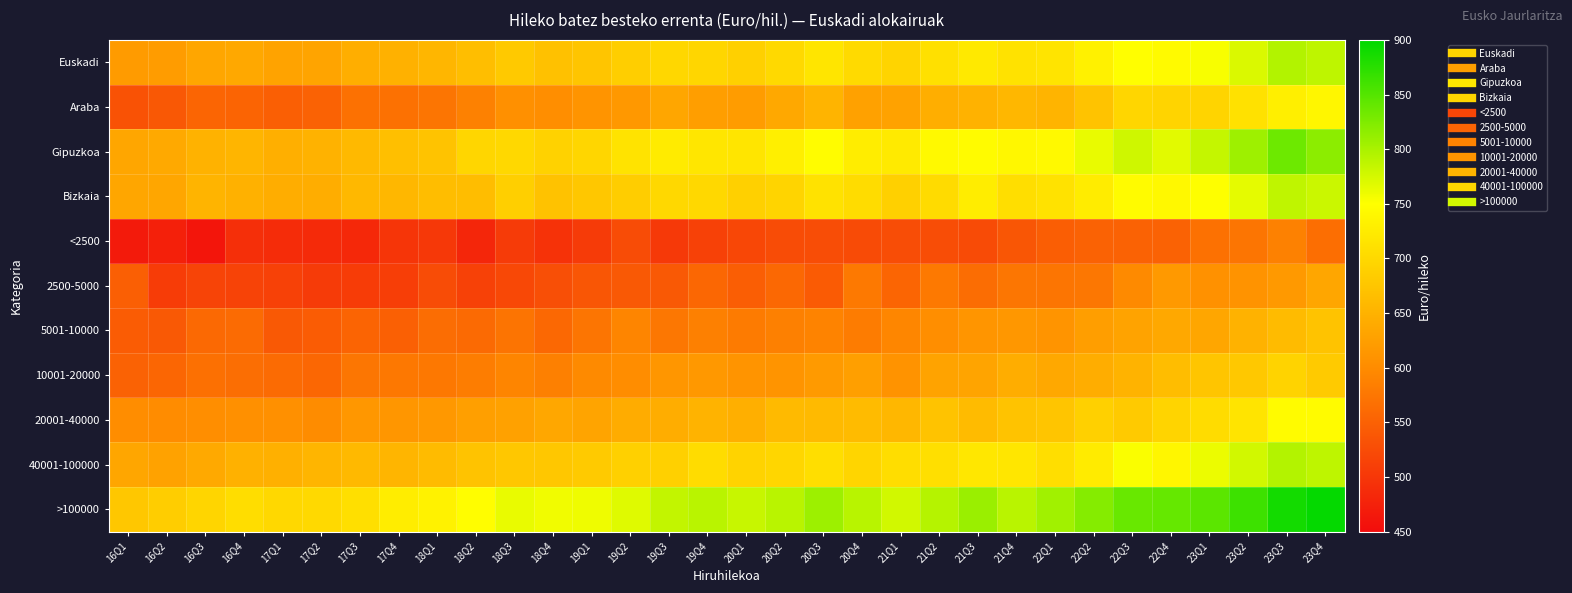

At which category is the sum across all series the highest?

23Q3